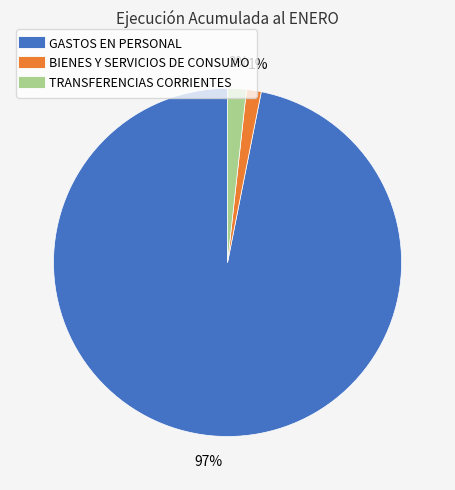

Which category has the biggest portion of the pie?

GASTOS EN PERSONAL